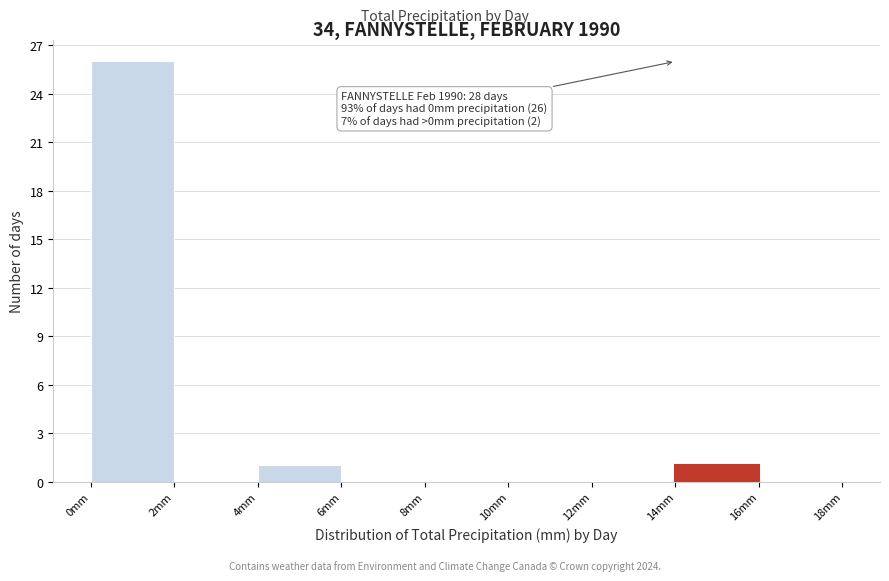

Which range on the x-axis has the tallest bar?

0 to 2